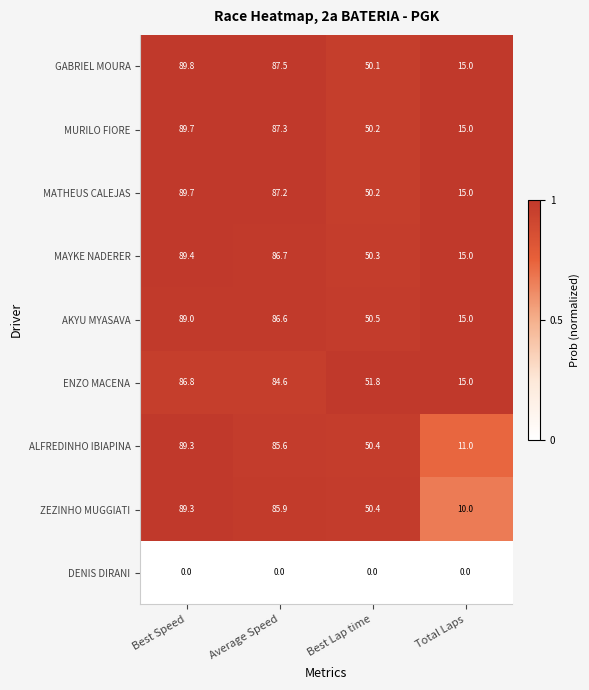

What is the average value of the MATHEUS CALEJAS series?

60.5